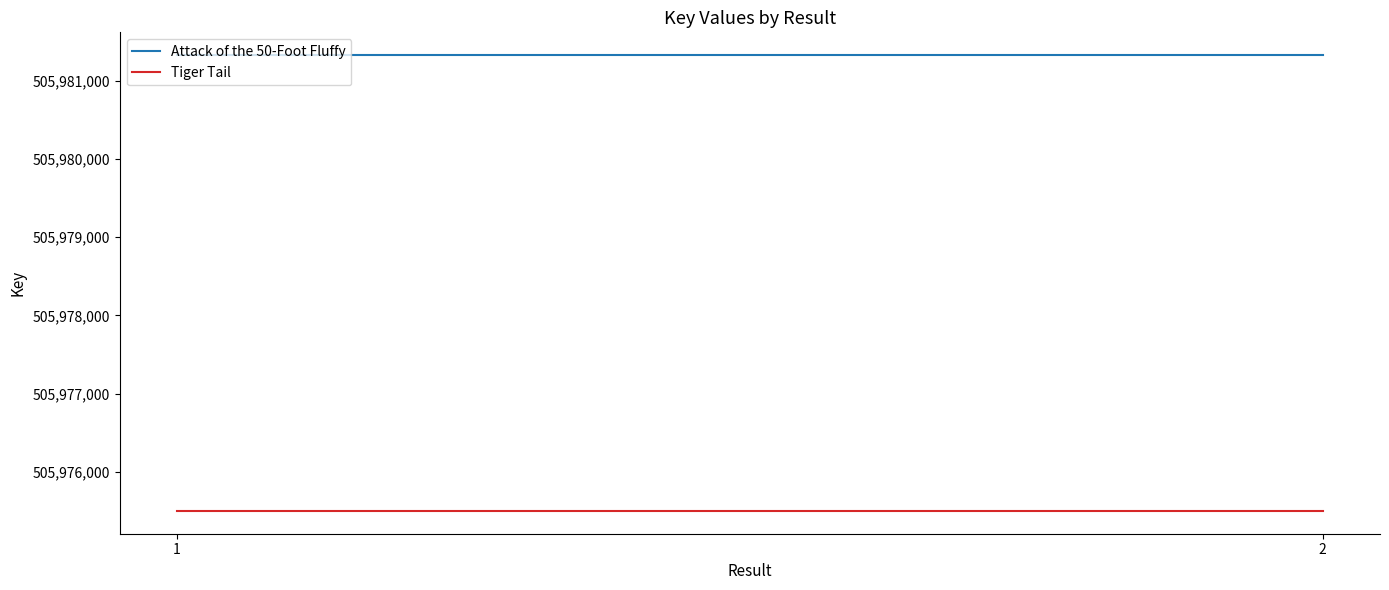

What is the average value of the Tiger Tail series?

505975505